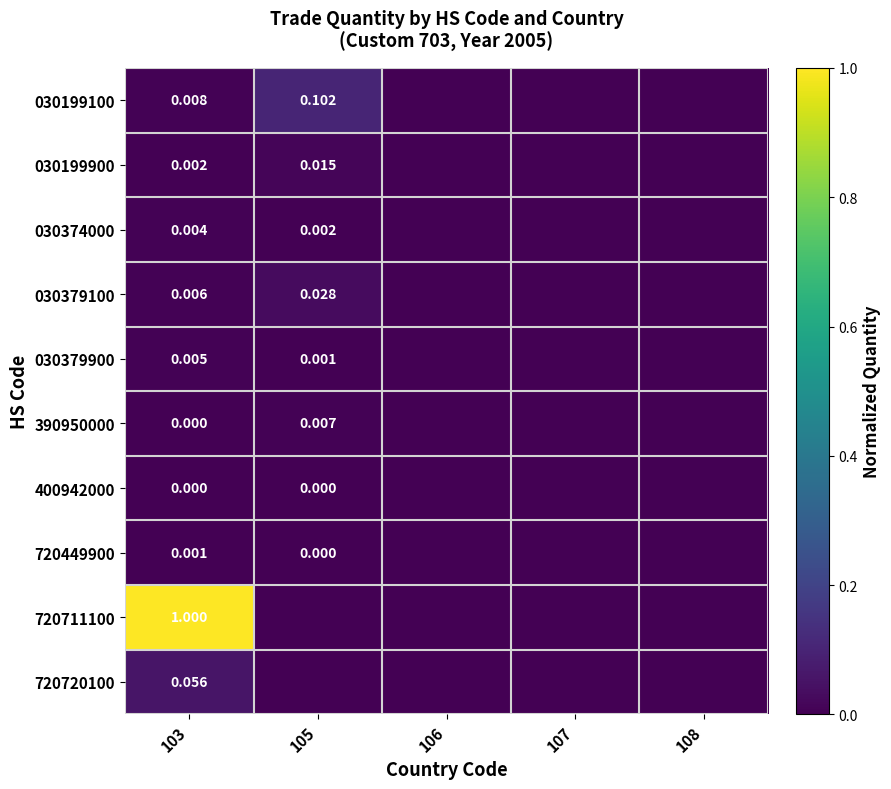

What is the difference between the highest and lowest values at 103?

1.0